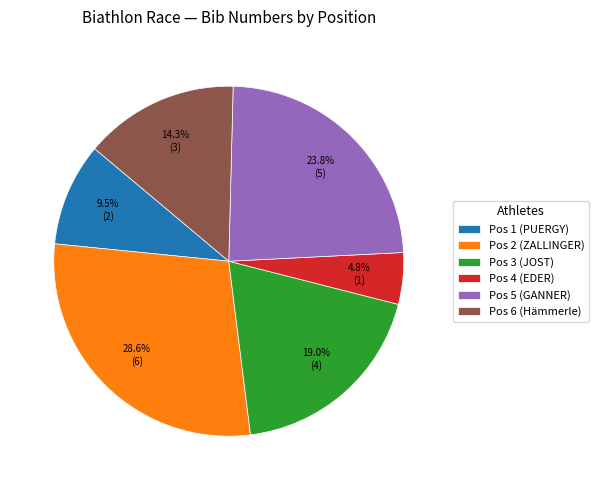

Which slice is the largest?

Pos 2 (ZALLINGER)